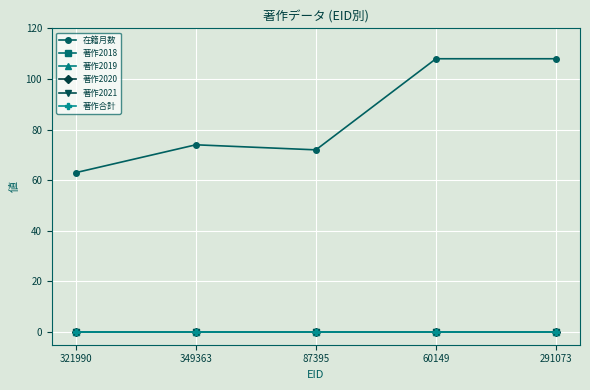

What is the label of the 4th point from the right?

349363